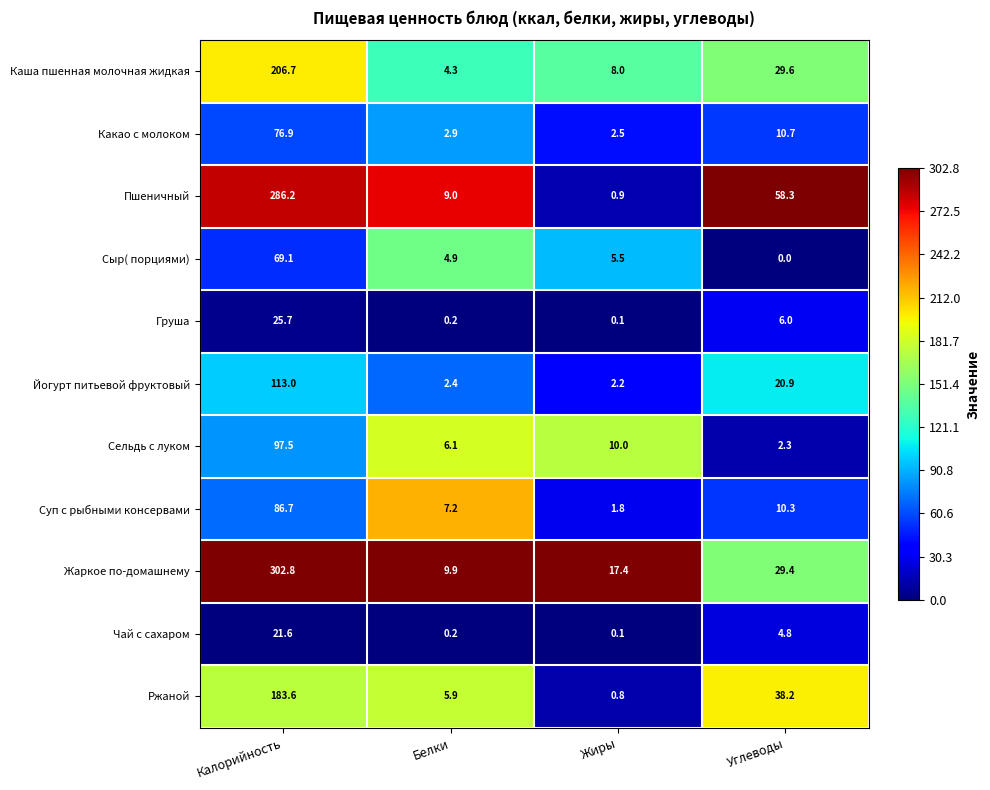

What is the maximum value shown in the chart?

302.8